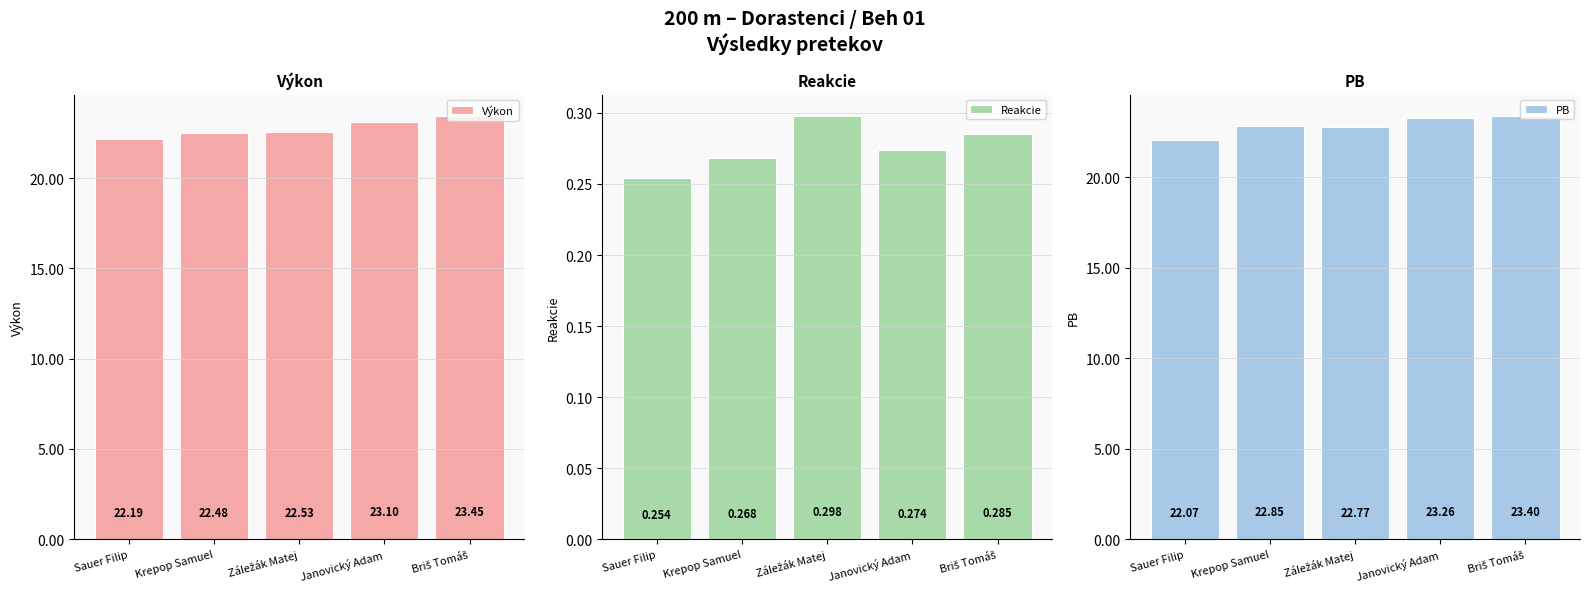

What are all the series names shown in the legend?

Výkon, Reakcie, PB